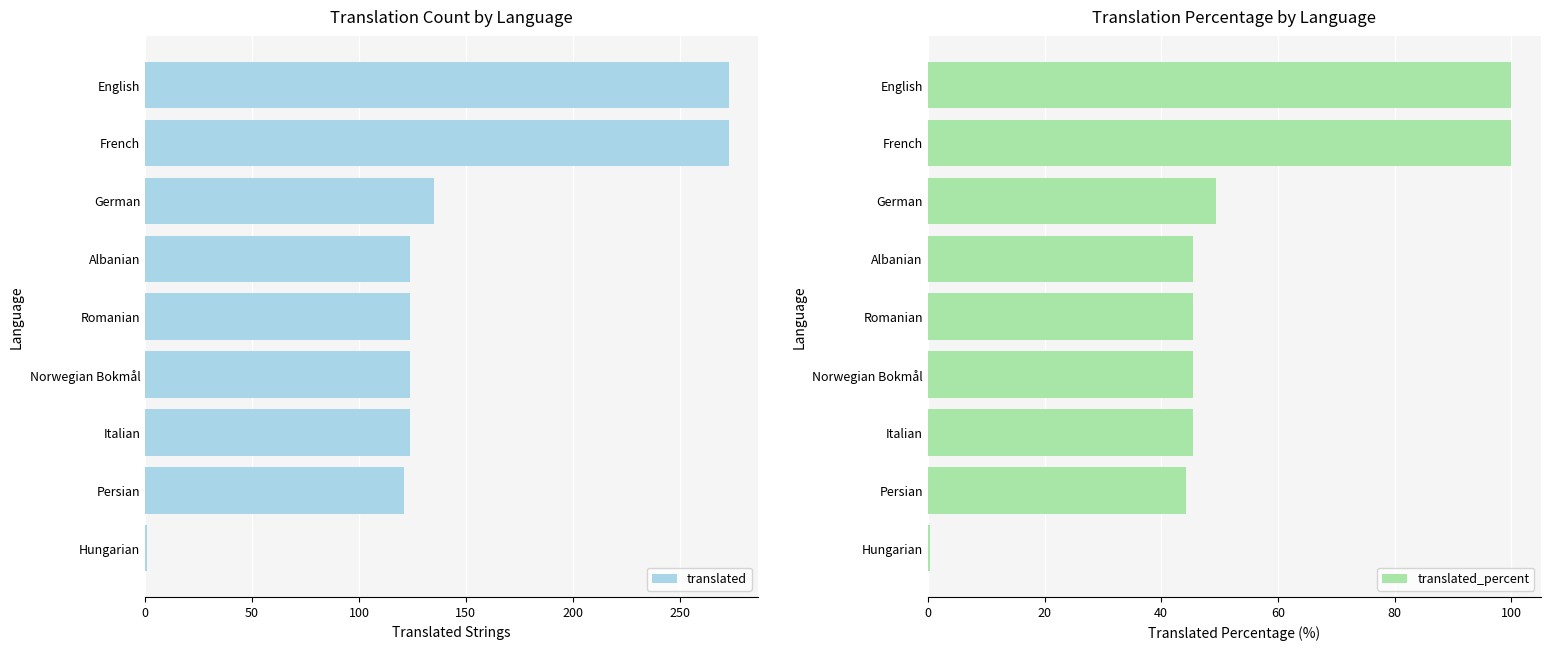

True or false: translated has a value of 124 at Italian.

True